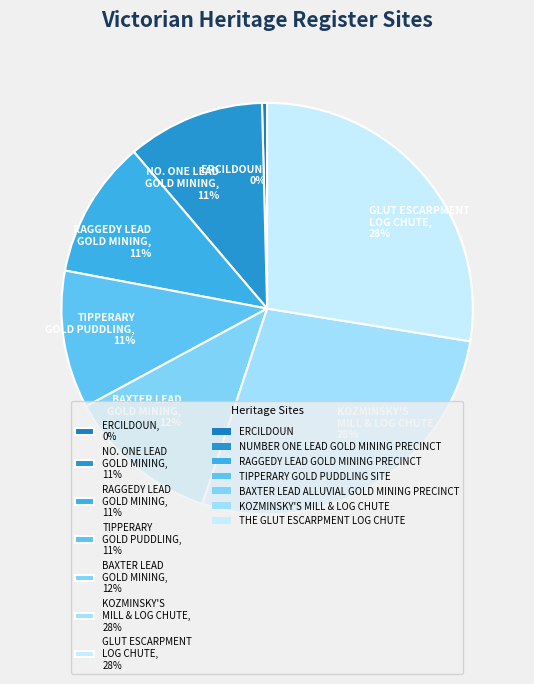

Which slice is the smallest?

ERCILDOUN, 0%